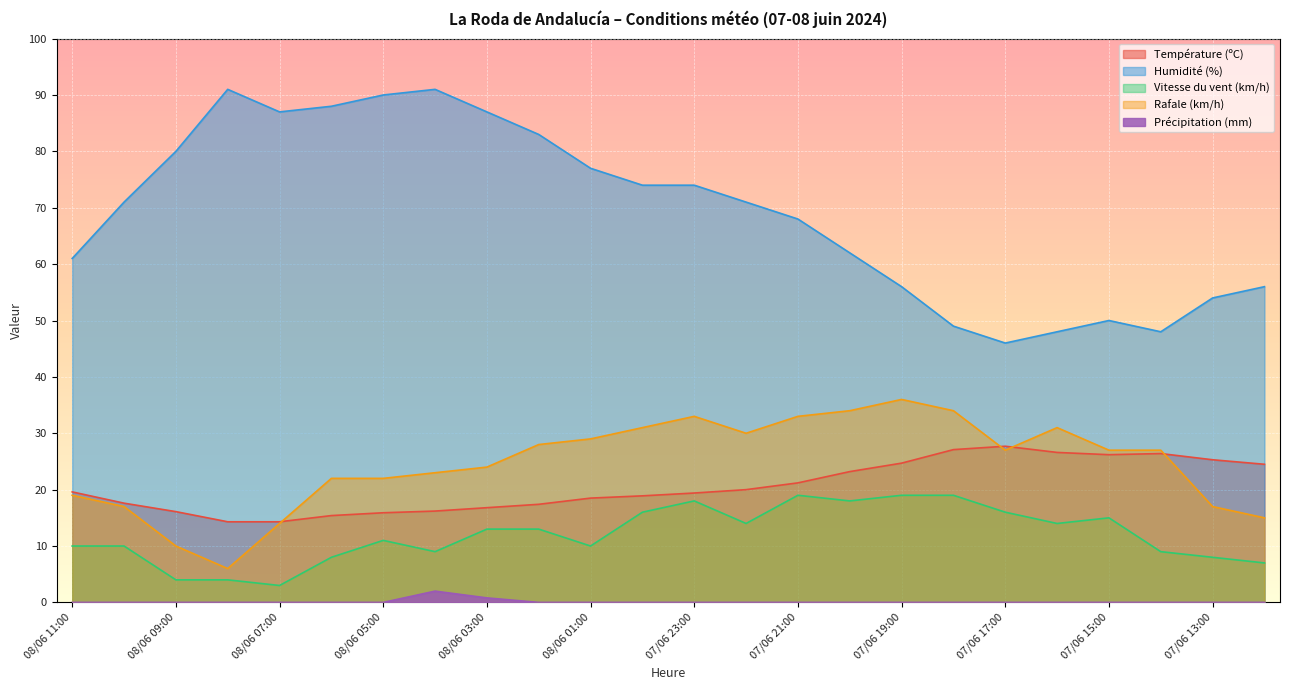

Which has a higher value, 08/06 01:00 or 08/06 05:00?

08/06 01:00